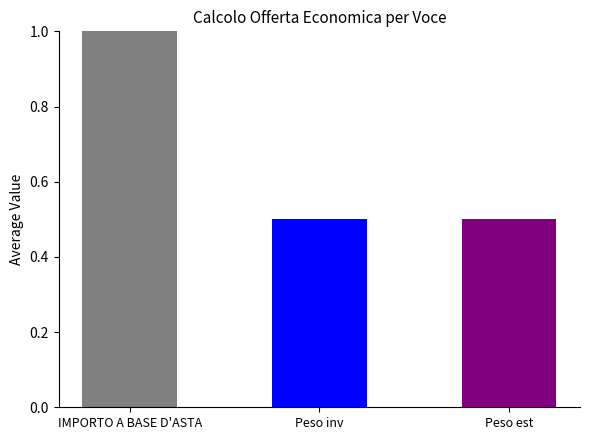

Between IMPORTO A BASE D'ASTA and Peso inv, which is larger?

IMPORTO A BASE D'ASTA